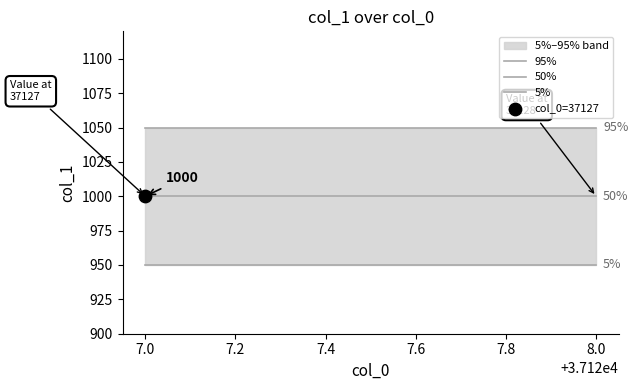

Which series contains the highest Y value?

95%